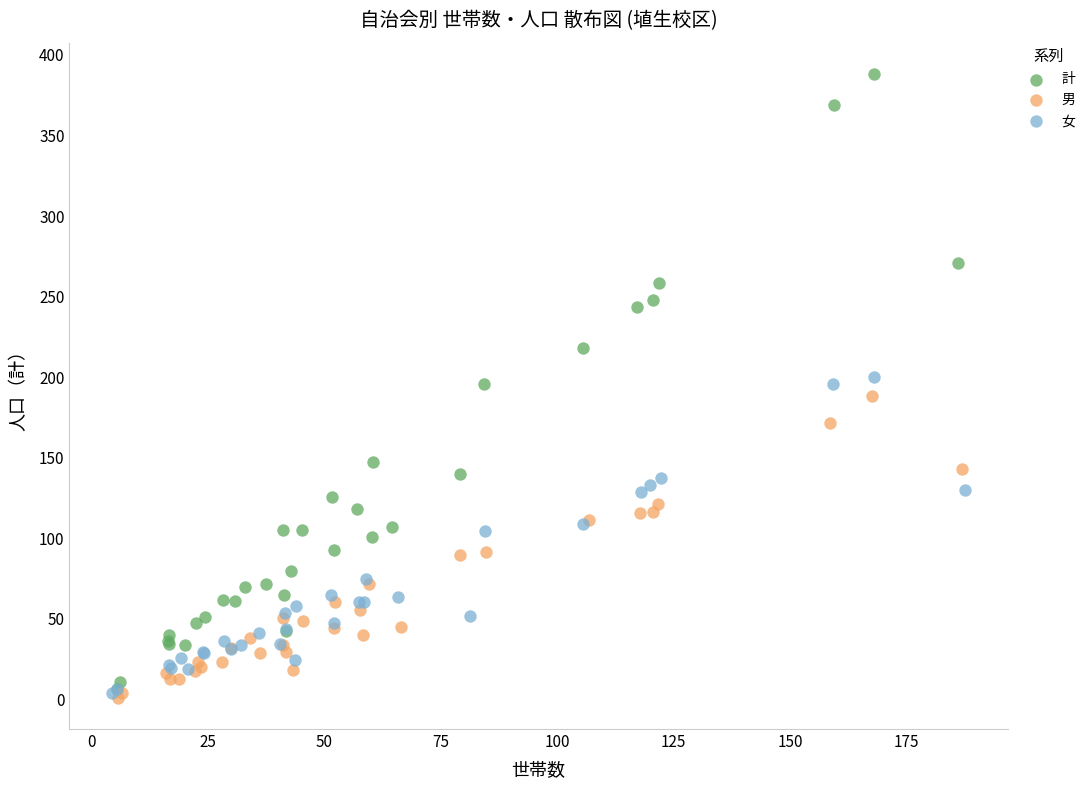

Which series contains the highest Y value?

計